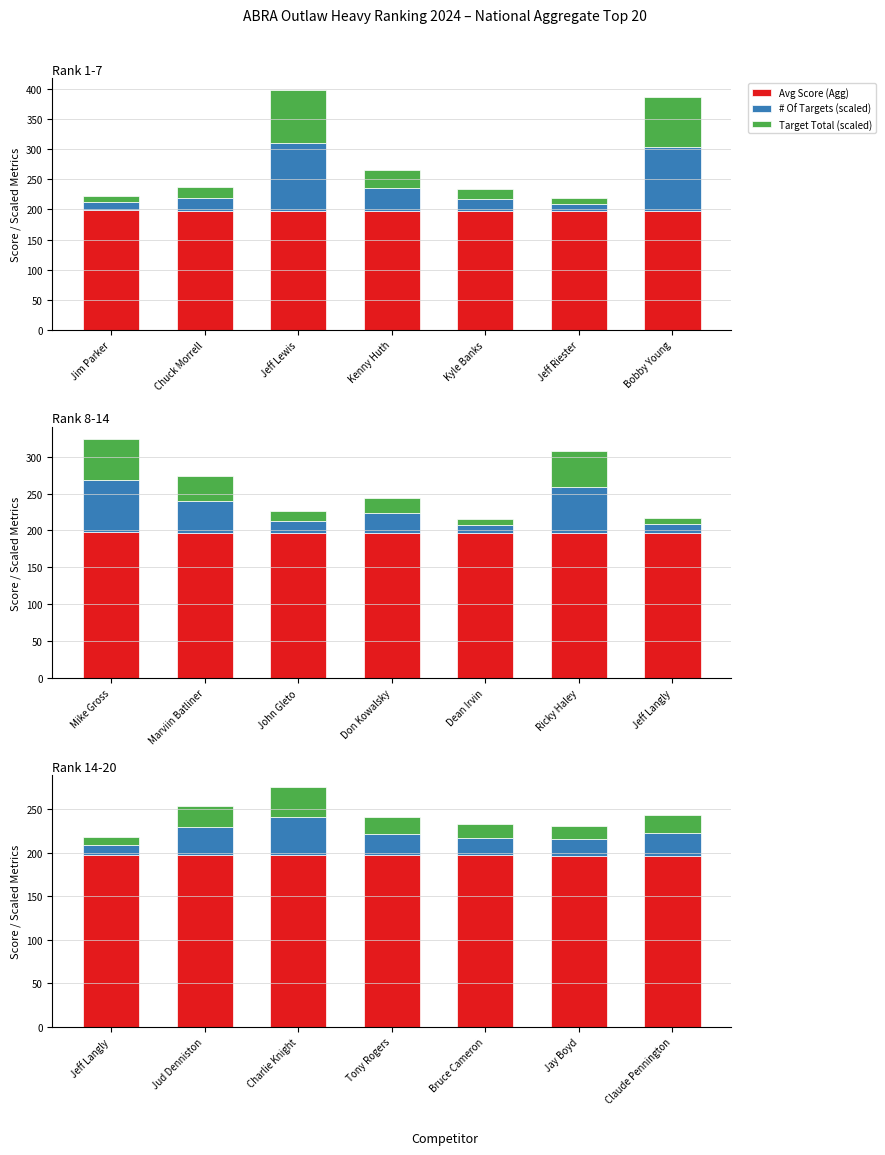

List the labels in order of Avg Score (Agg) value, smallest first.

Claude Pennington, Jay Boyd, Bruce Cameron, Tony Rogers, Charlie Knight, Jud Denniston, Jeff Langly